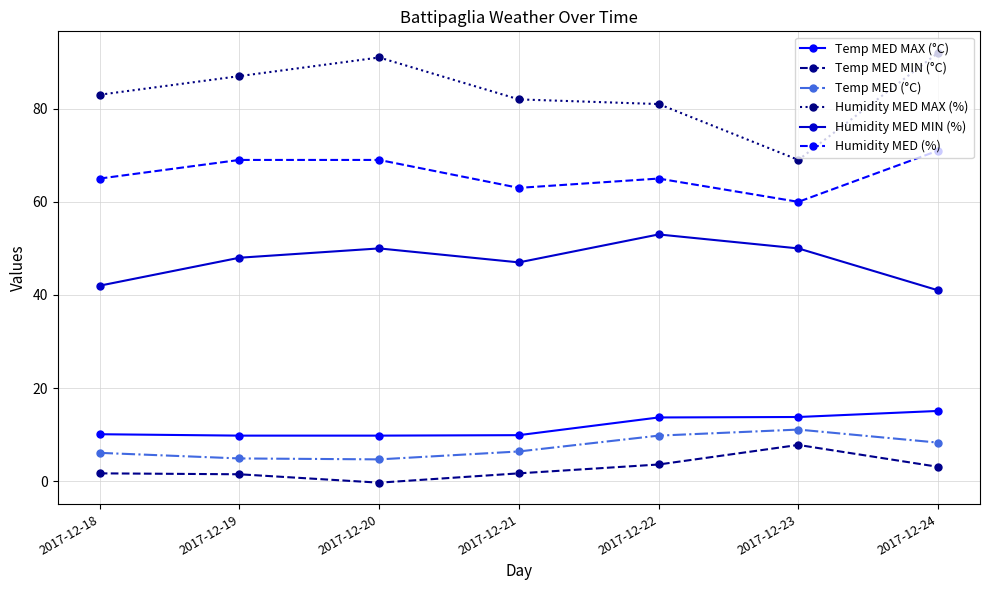

Which series changed the most between 2017-12-18 and 2017-12-24?

Humidity MED MAX (%)